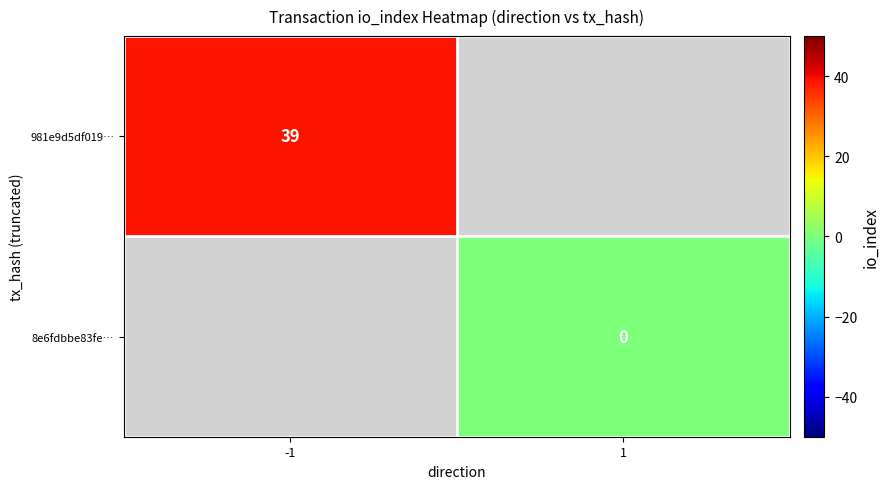

At how many categories does at least one series exceed 19?

1